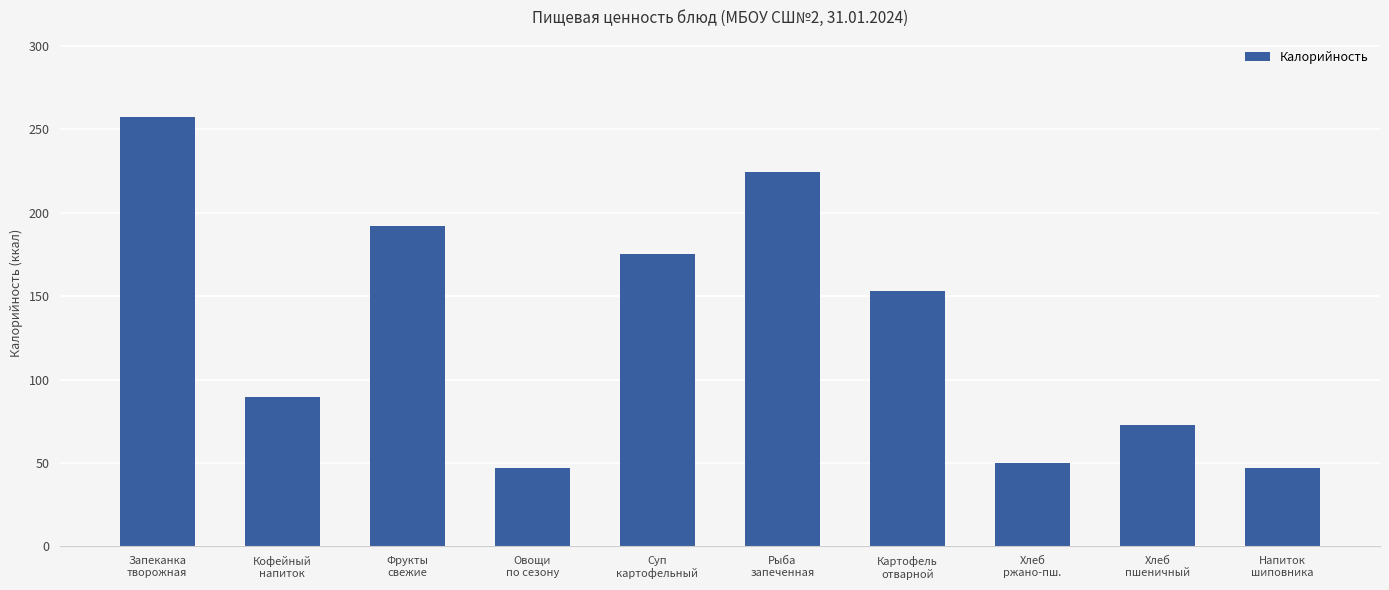

What is the change in value from Овощи
по сезону to Картофель
отварной?

+106.0